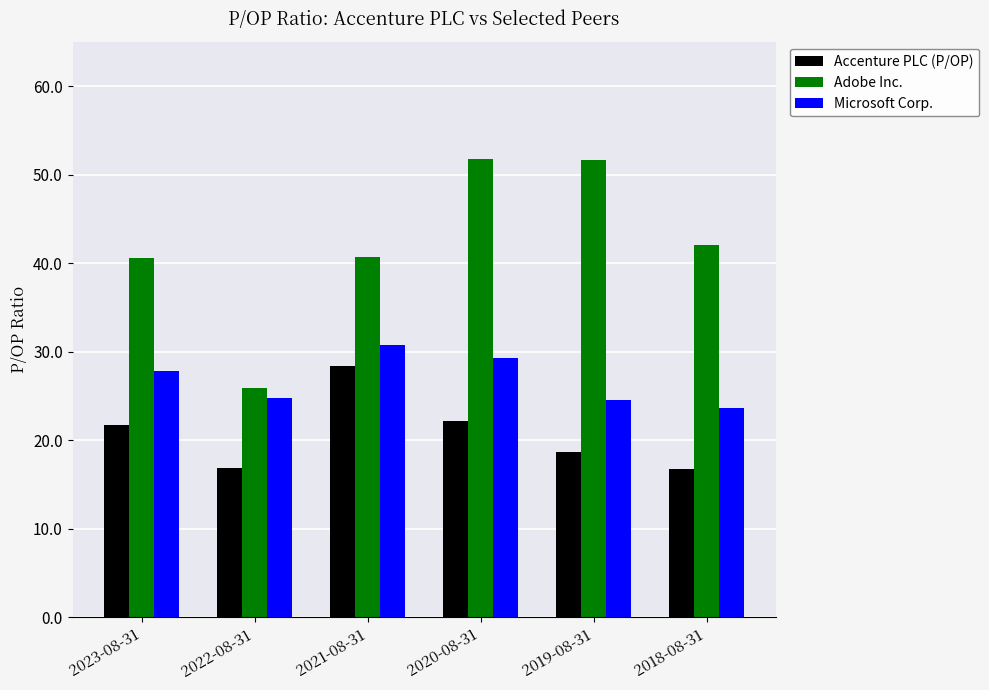

Which category has the highest value in the Microsoft Corp. series?

2021-08-31